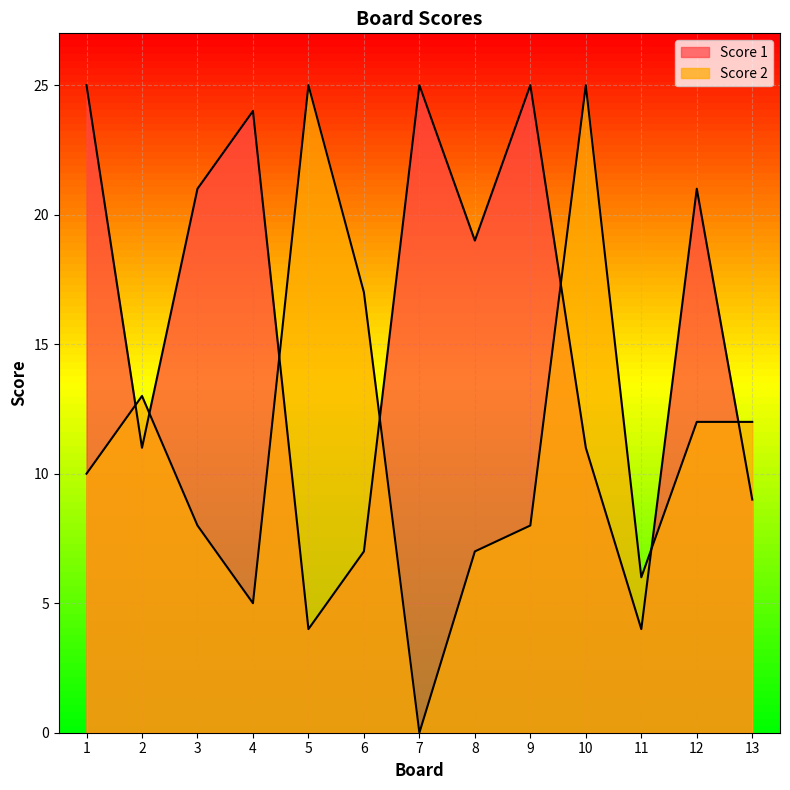

What is the difference between the maximum and minimum values in the Score 1 series?

21